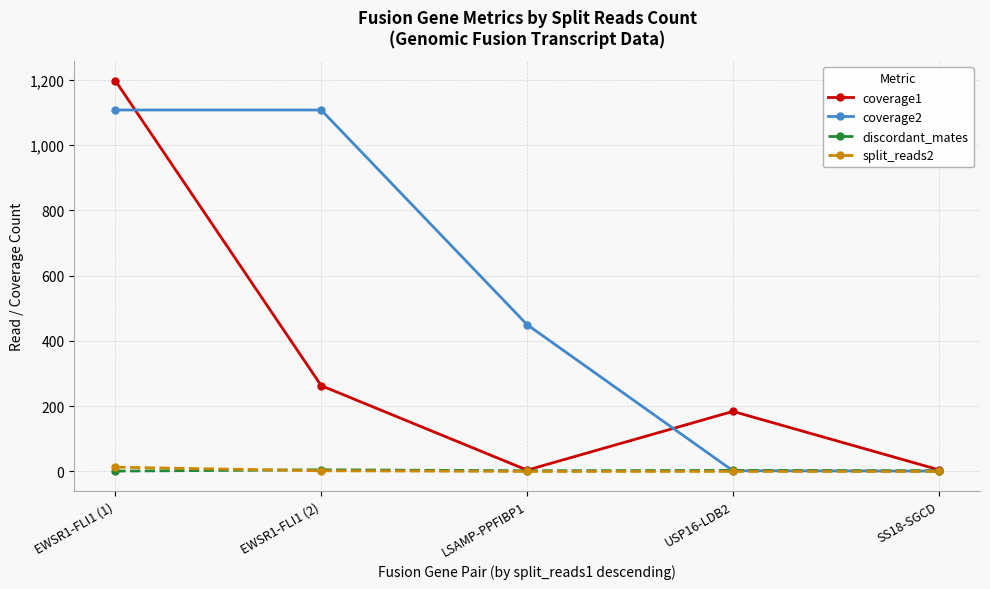

What is the average value of the discordant_mates series?

3